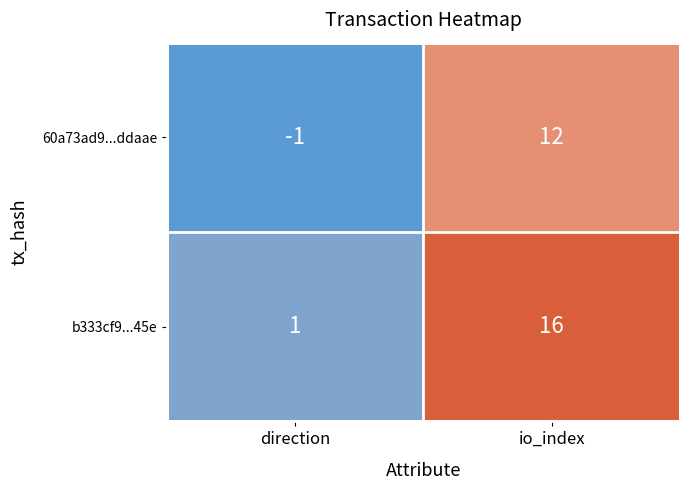

True or false: b333cf9...45e has a value of 16 at io_index.

True